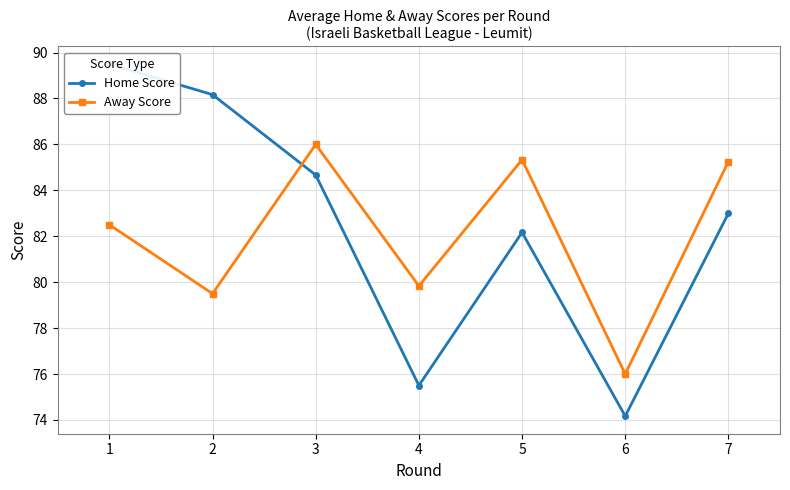

How many values in the Home Score series are below 83?

3